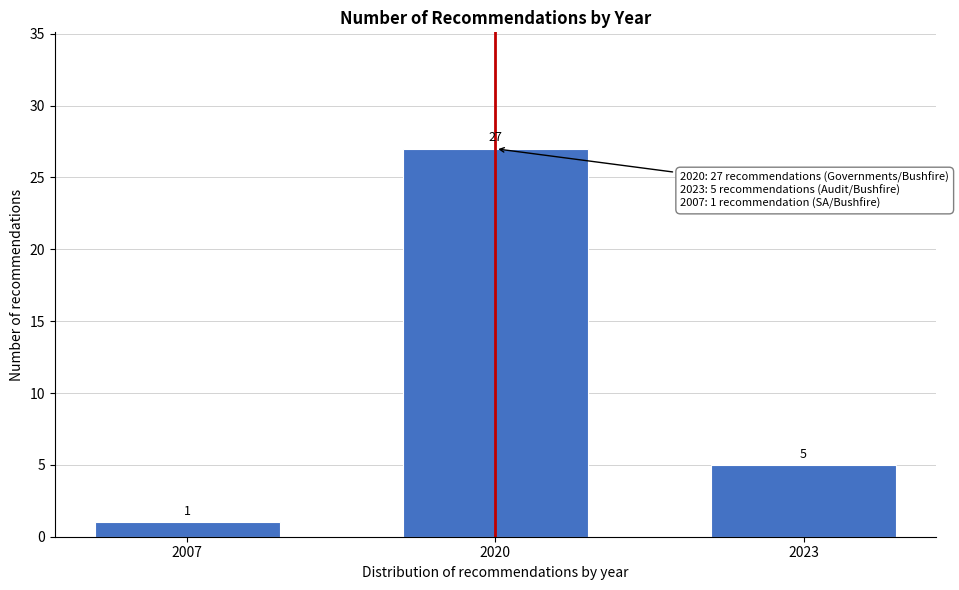

Reading right to left, list all the values displayed in this chart.

5	27	1